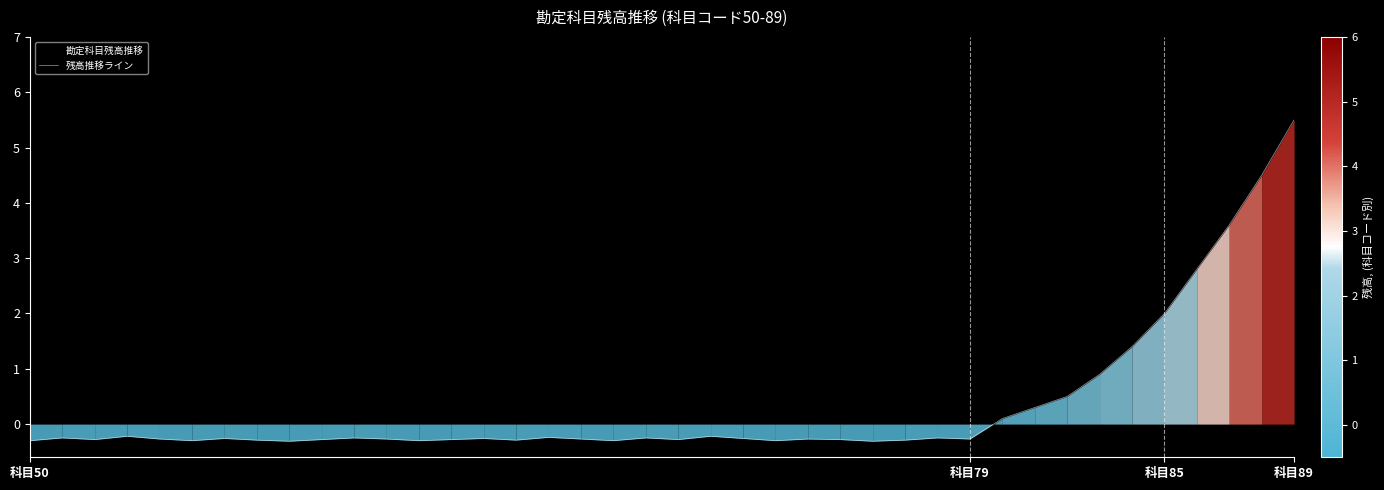

What is the greatest value displayed?

5.5